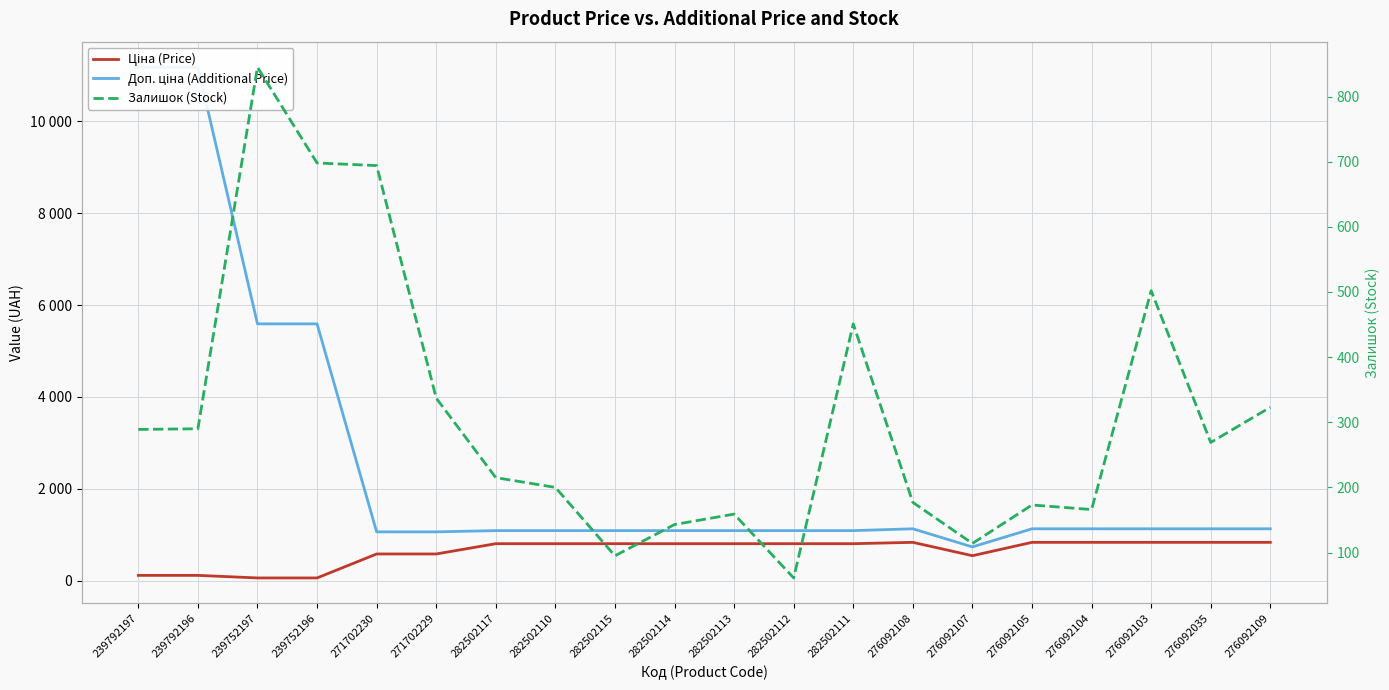

The Ціна (Price) series shows 831.5 at 276092104. True or false?

True